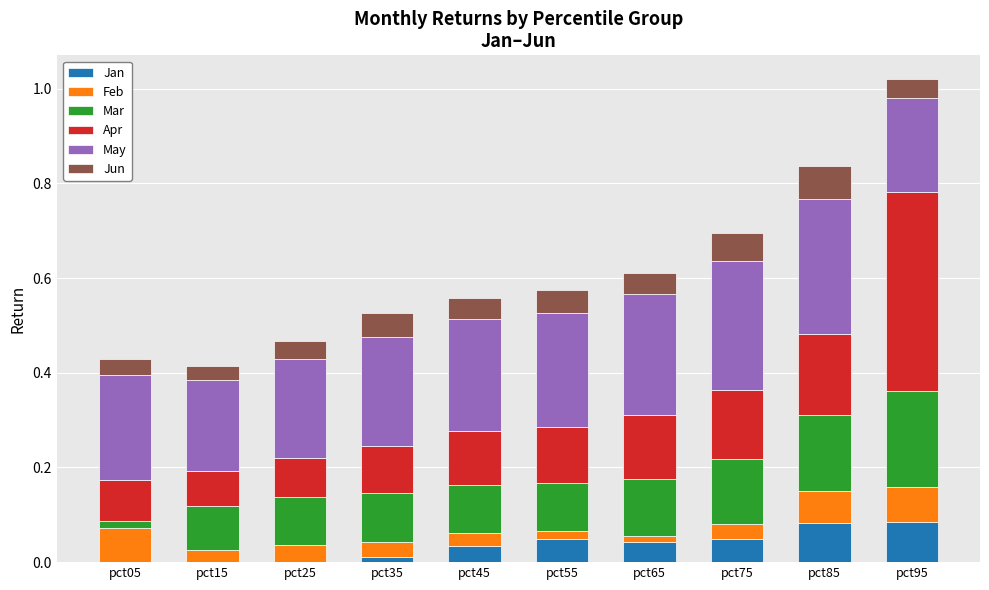

What is the total value across all series at pct45?

0.6